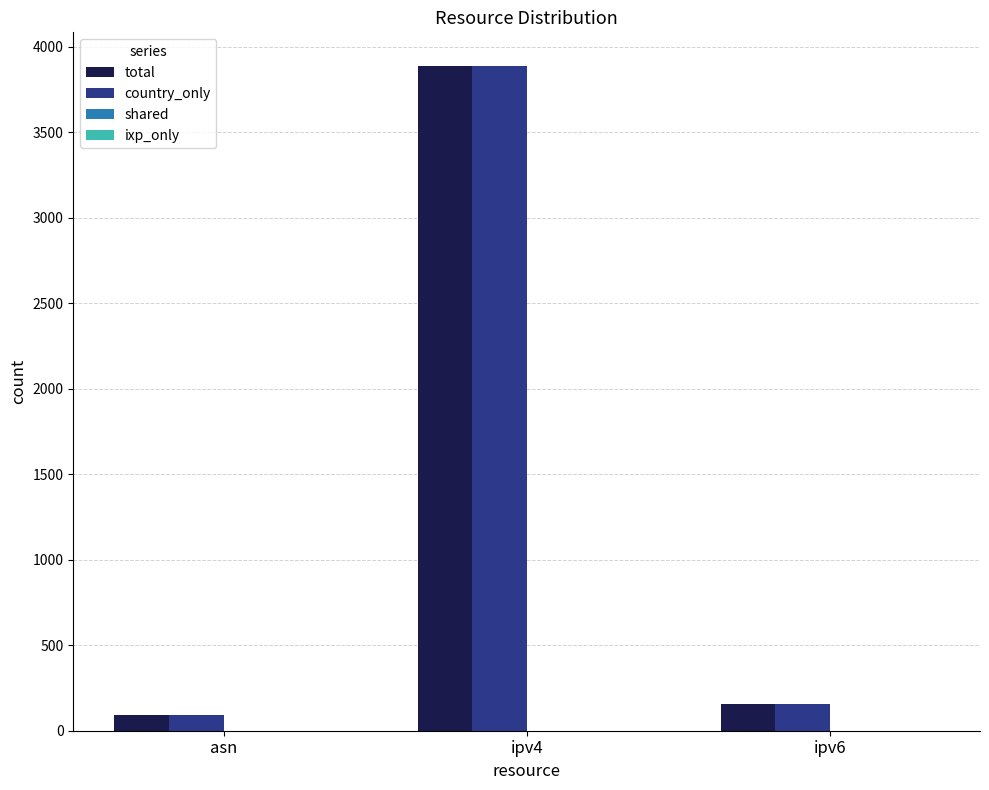

What is the sum of all country_only values?

4143